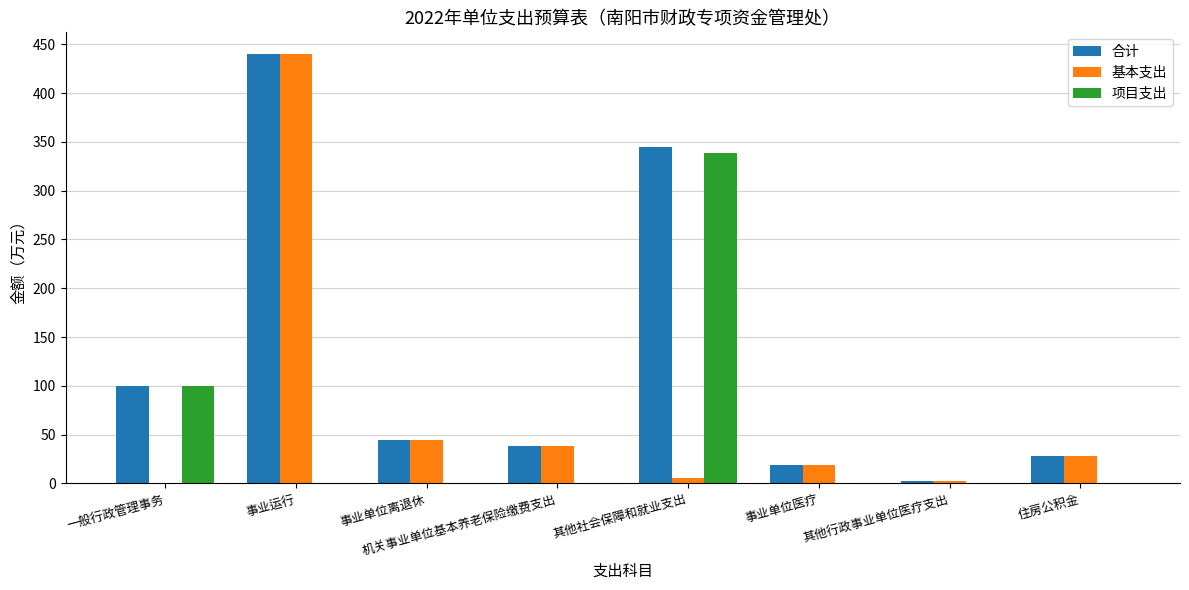

At which label does 项目支出 reach its peak?

其他社会保障和就业支出